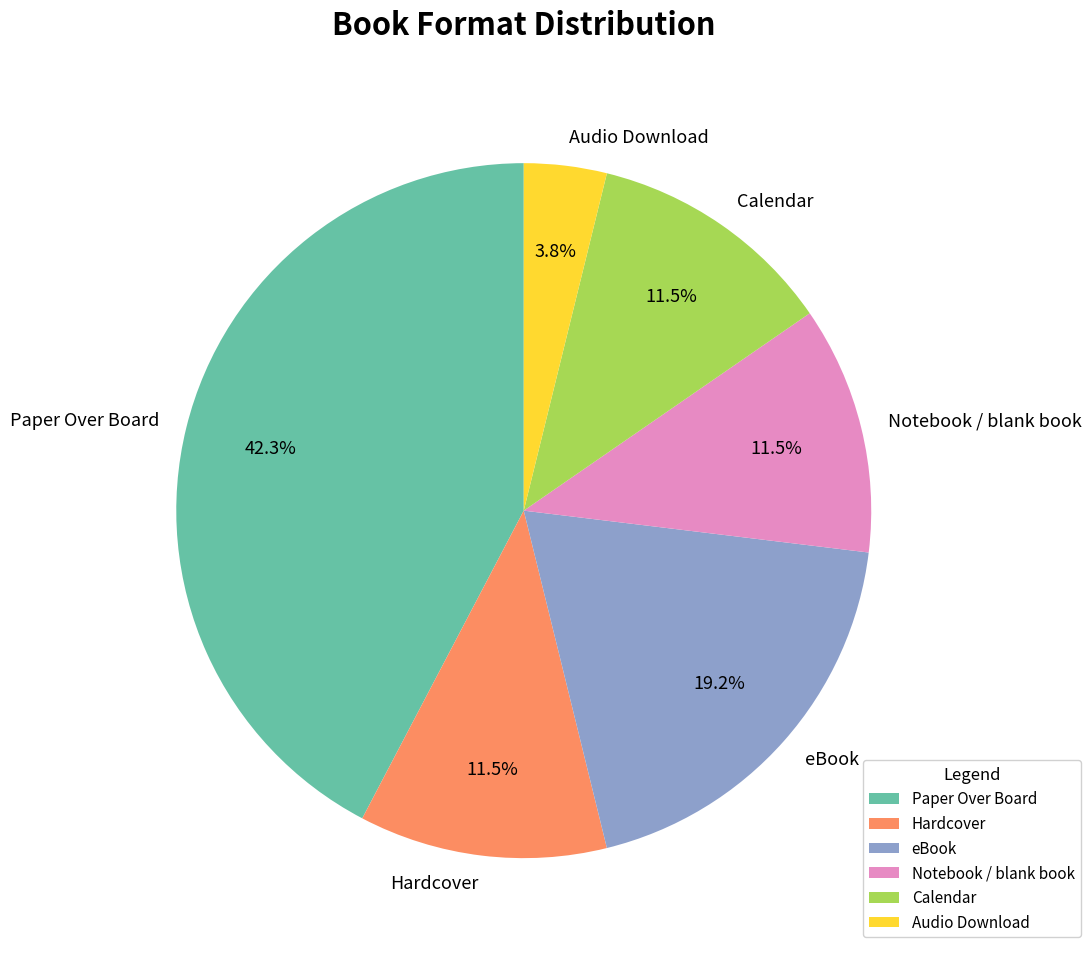

What portion of the pie excludes Audio Download?

96.2%